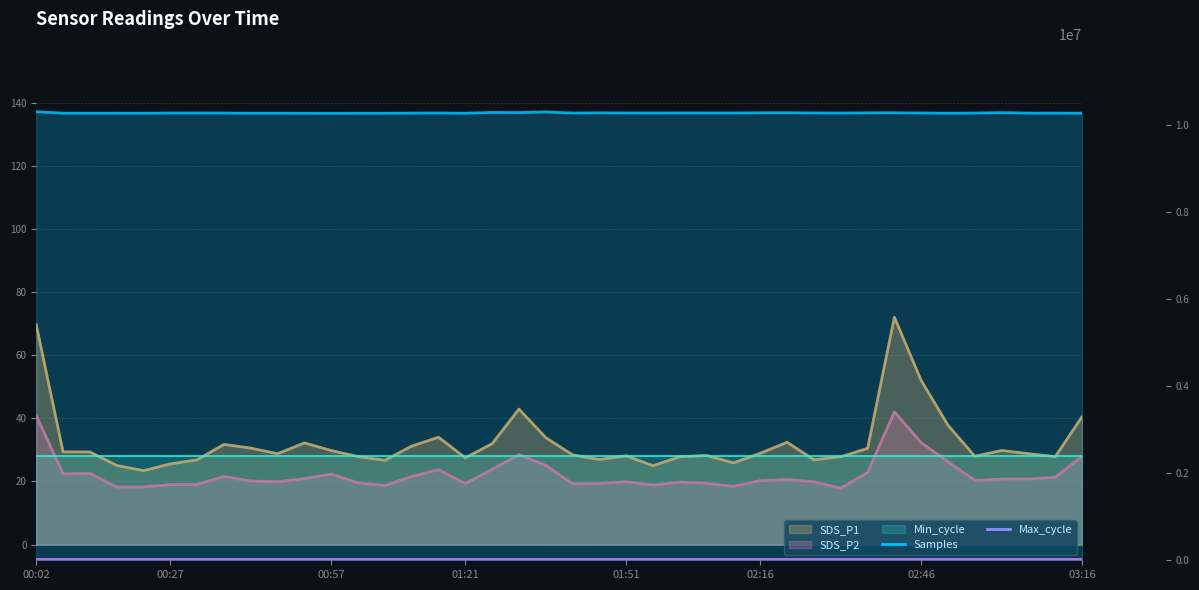

What is the label of the 5th point from the right?

02:56